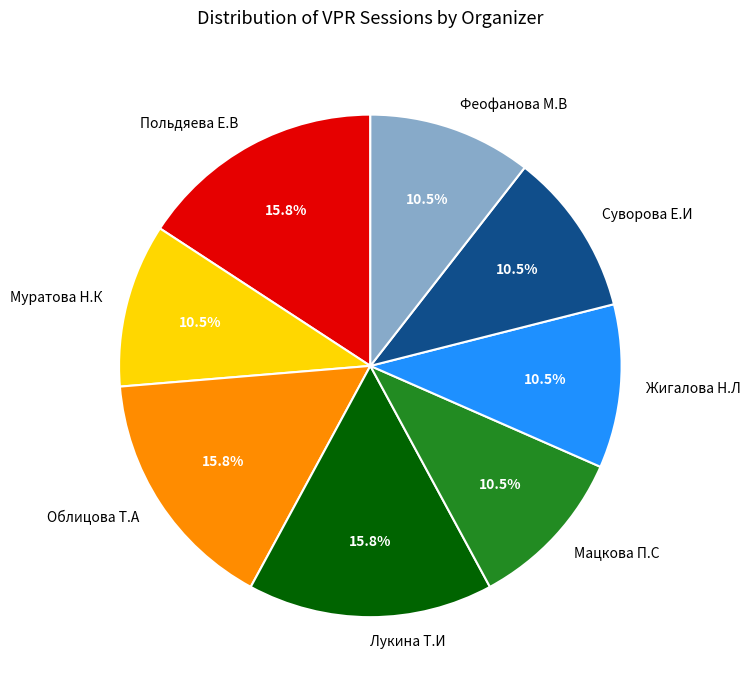

To the nearest percent, what portion does Облицова Т.А represent?

16%